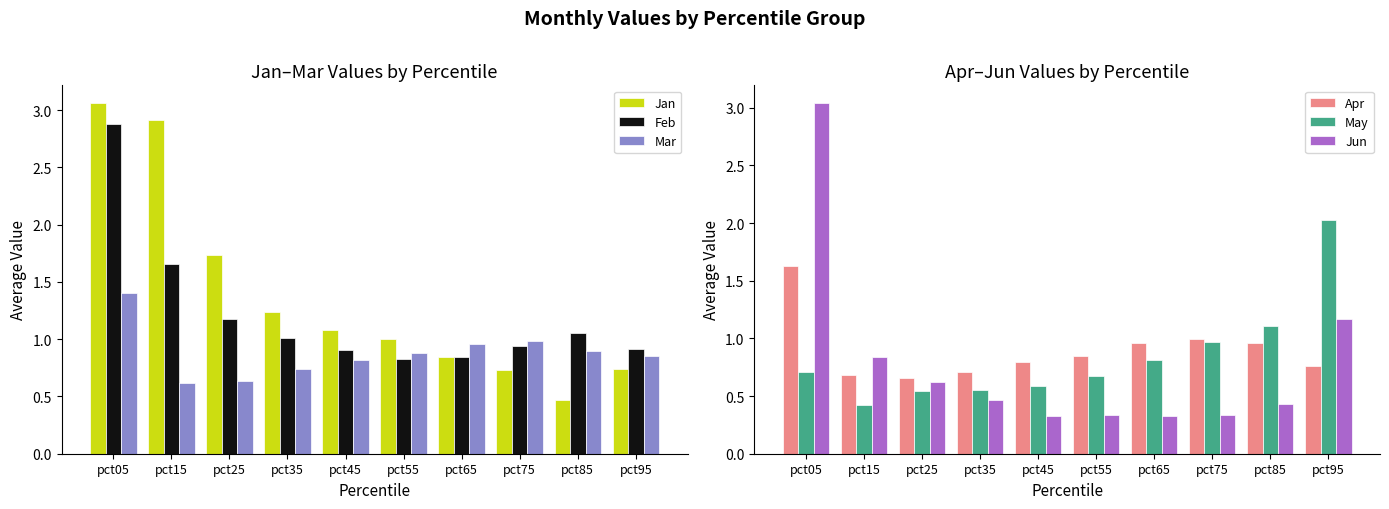

Which has a higher value, pct75 or pct85?

pct75